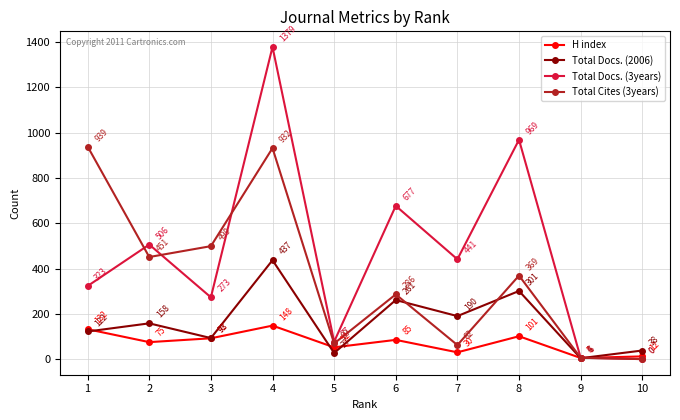

At which category does the chart reach its minimum across all series?

10